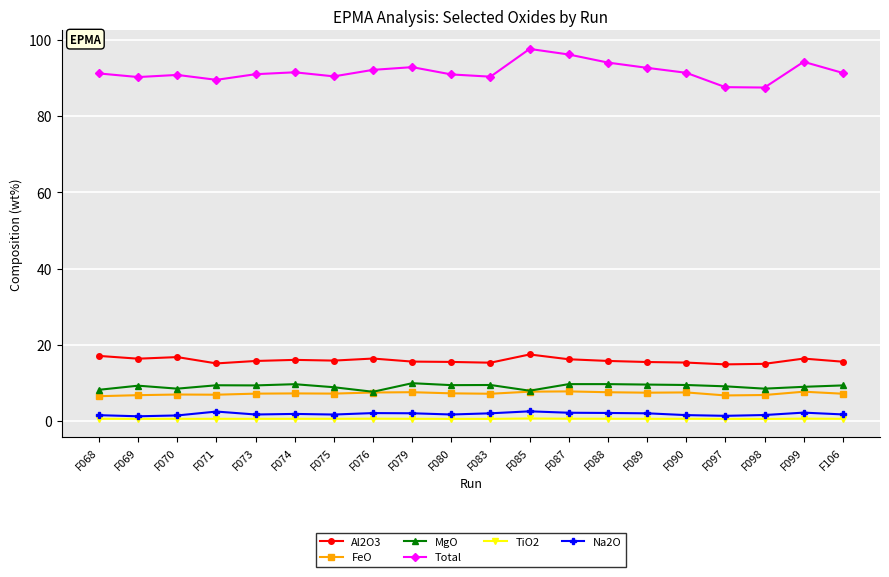

What is the maximum value shown in the chart?

97.6